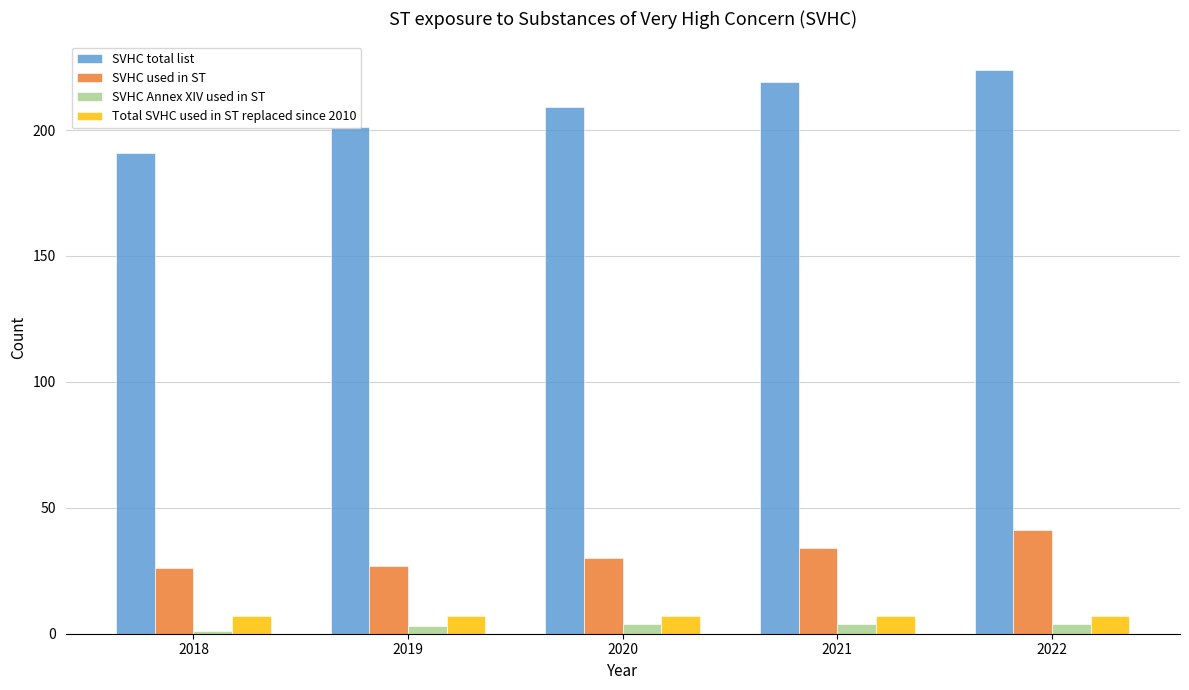

The value of SVHC Annex XIV used in ST at 2021 is 4. True or false?

True